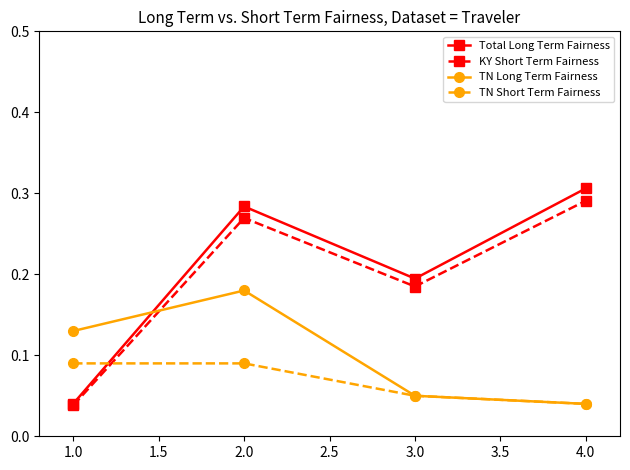

Does the chart display data point markers on the line(s)?

Yes